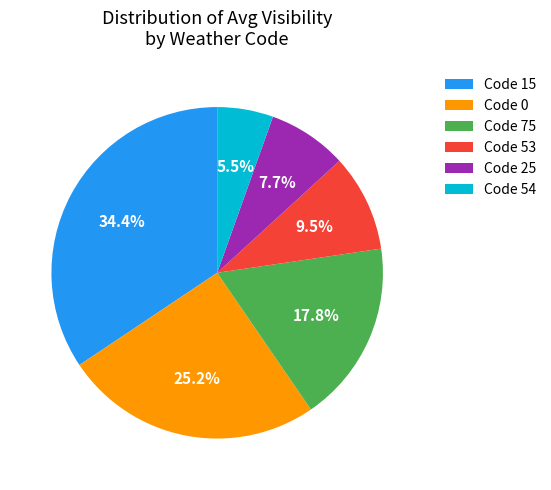

Approximately how many times larger is the value at Code 0 compared to Code 15?

0.7